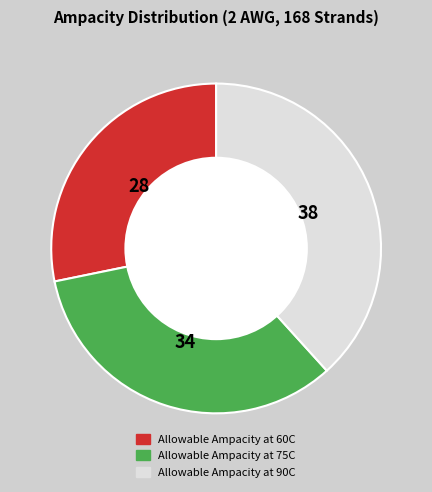

Count the number of slices in the pie.

3